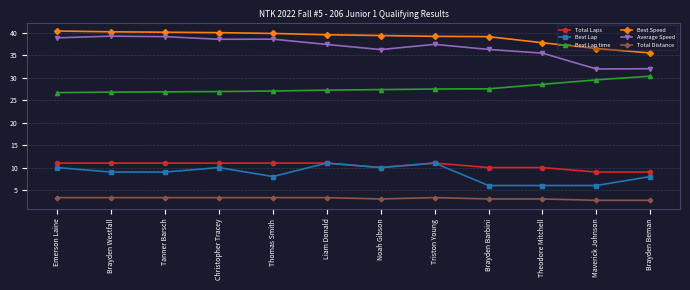

The Best Lap time series shows 41.4 at Brayden Barbini. True or false?

False